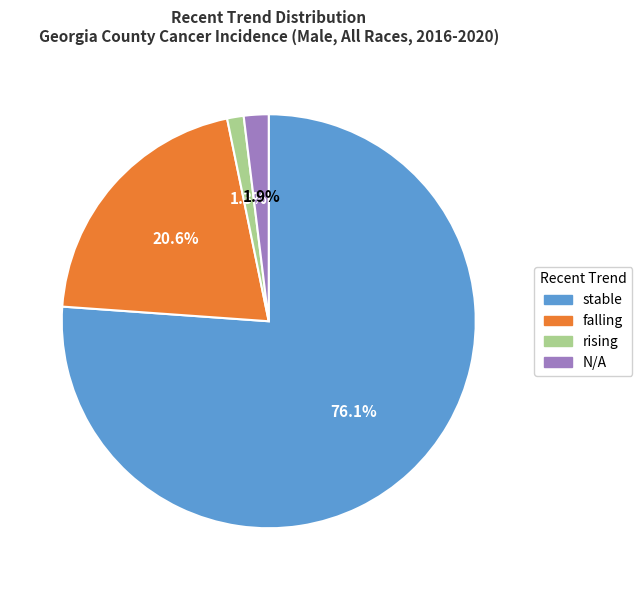

What is the largest slice in the pie chart?

stable